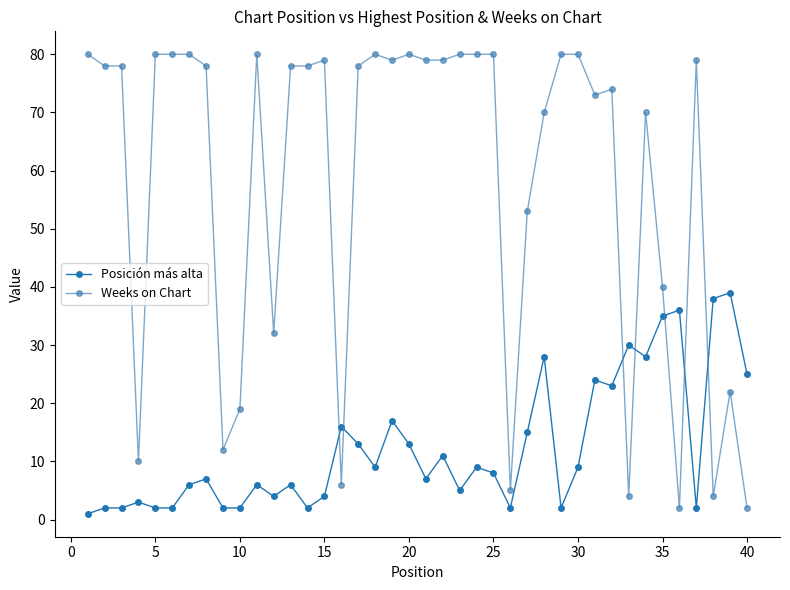

List the series in order of their overall mean, lowest first.

Posición más alta, Weeks on Chart